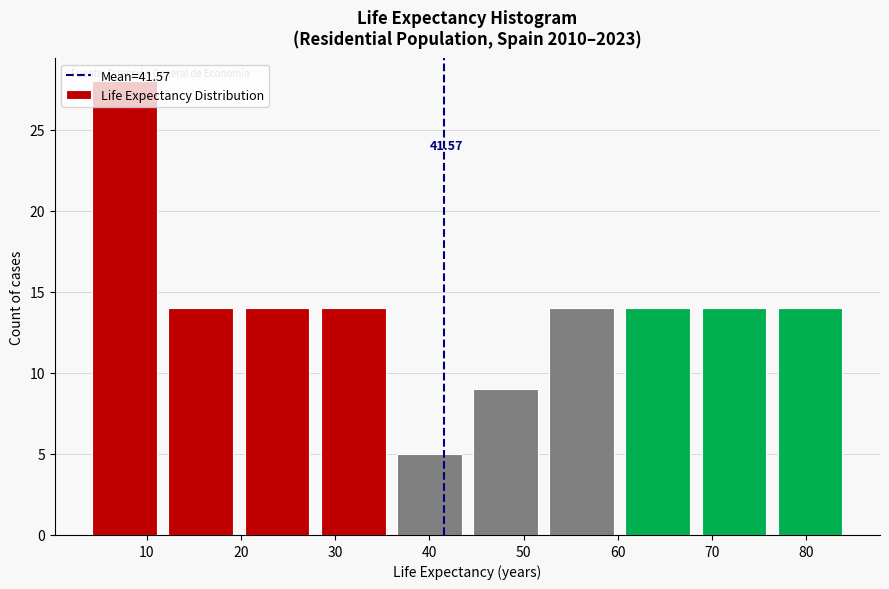

Which range on the x-axis has the tallest bar?

4 to 12